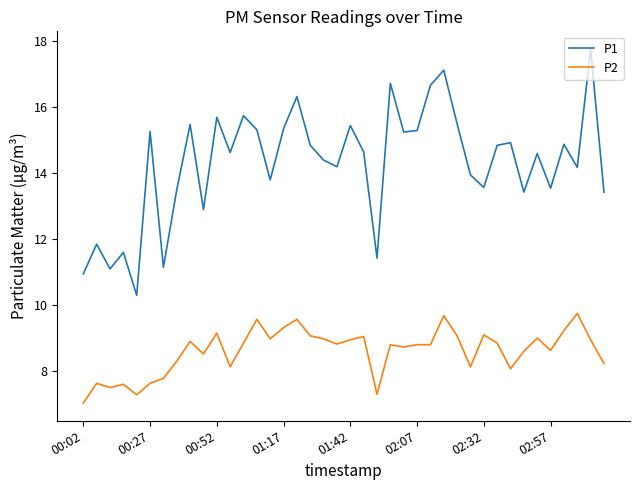

True or false: P1 and P2 intersect in this chart.

False